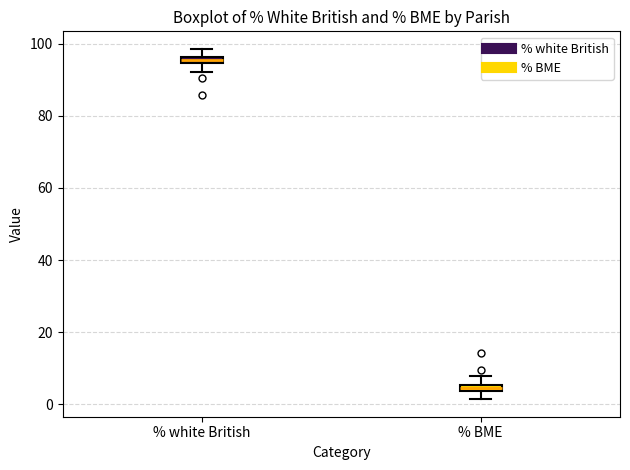

Which box has the lowest median line?

% BME